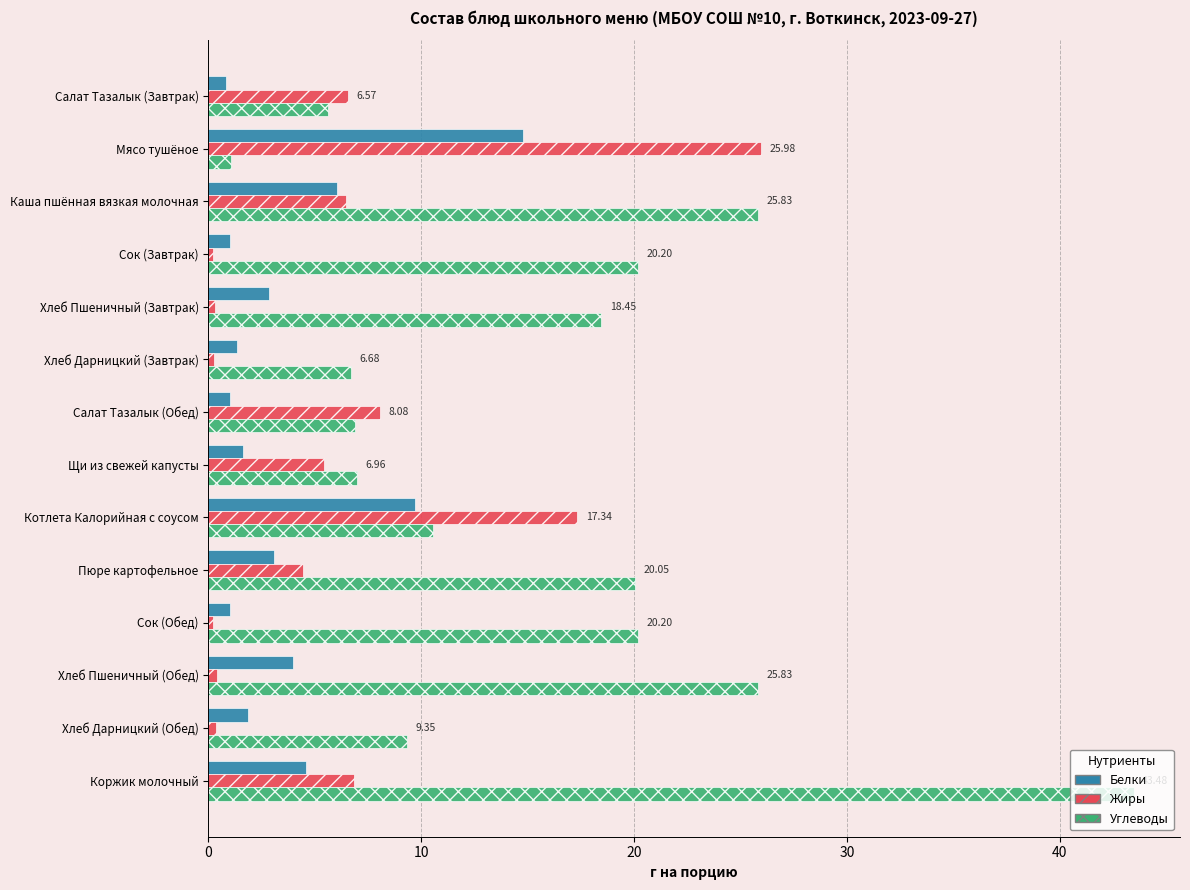

What is the difference between the maximum and minimum values in the Жиры series?

25.8